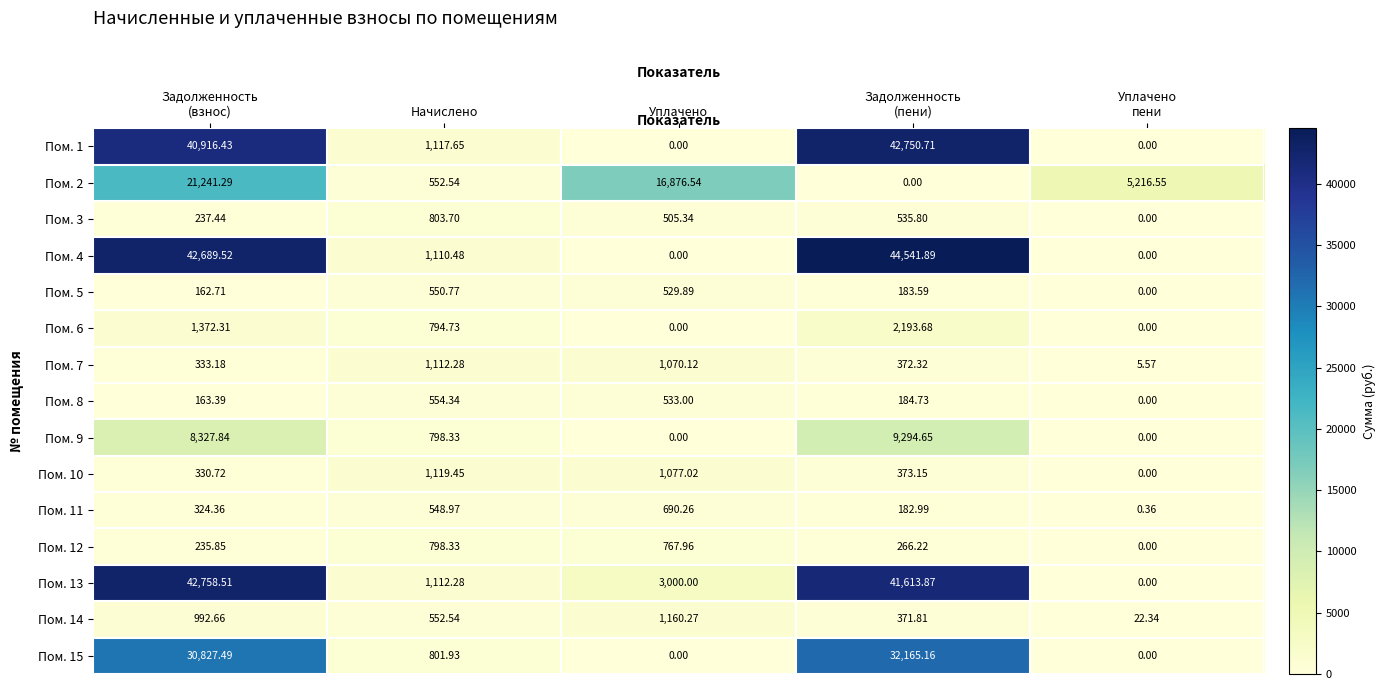

What is the spread (max minus min) of values at Задолженность
(пени)?

44541.9